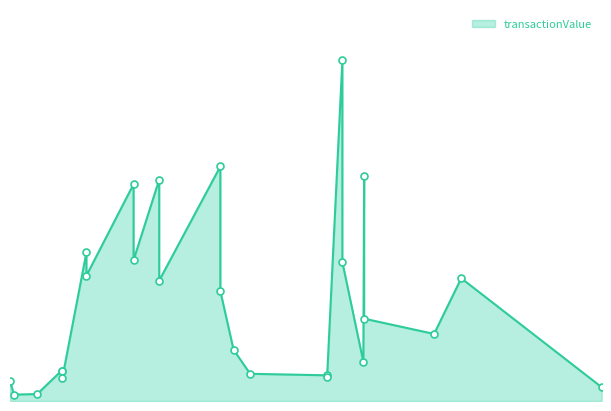

Approximately how many times larger is the value at 2004-03-01 compared to 2007-05-07?

0.8